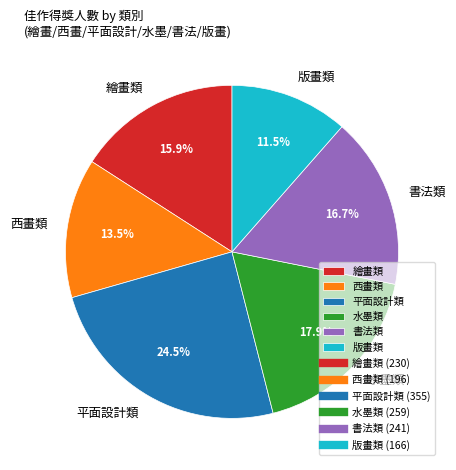

How many segments does this pie chart have?

6